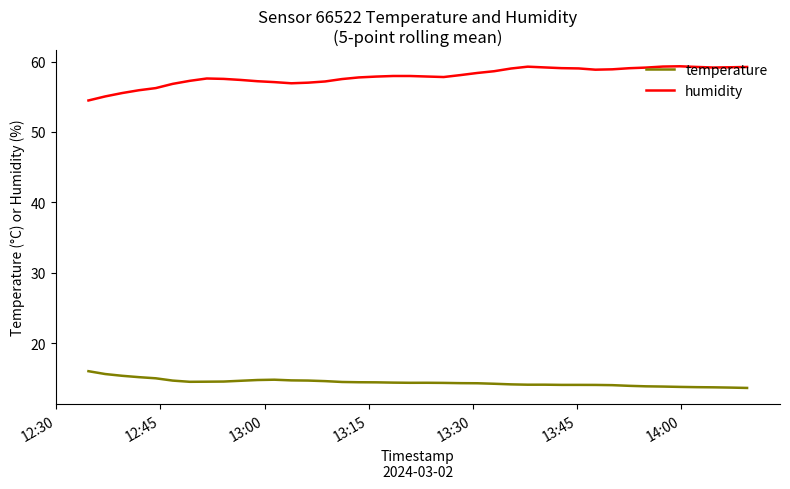

Which series has the largest range (max minus min)?

humidity